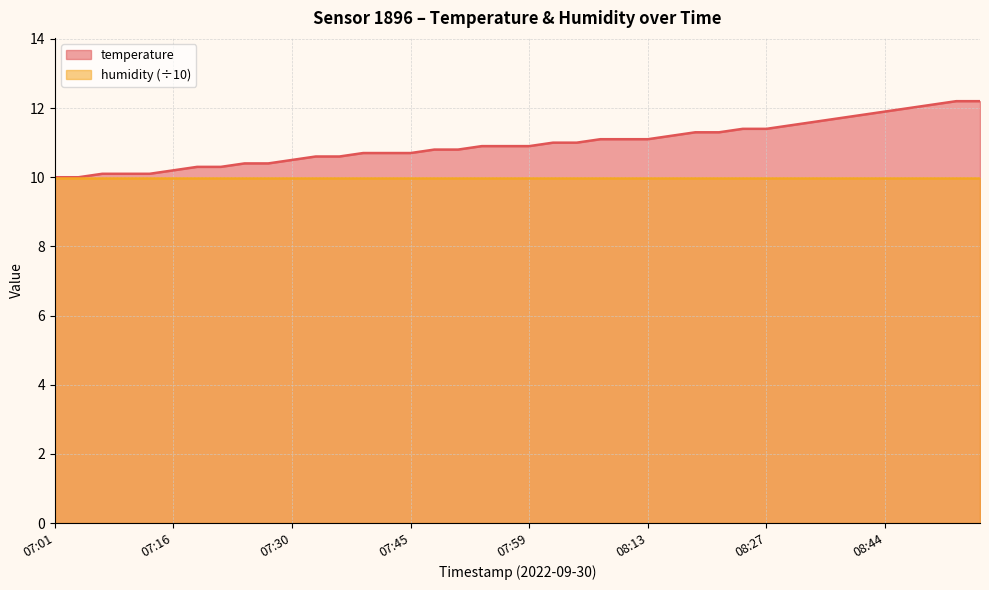

At which category does the chart reach its peak across all series?

08:53